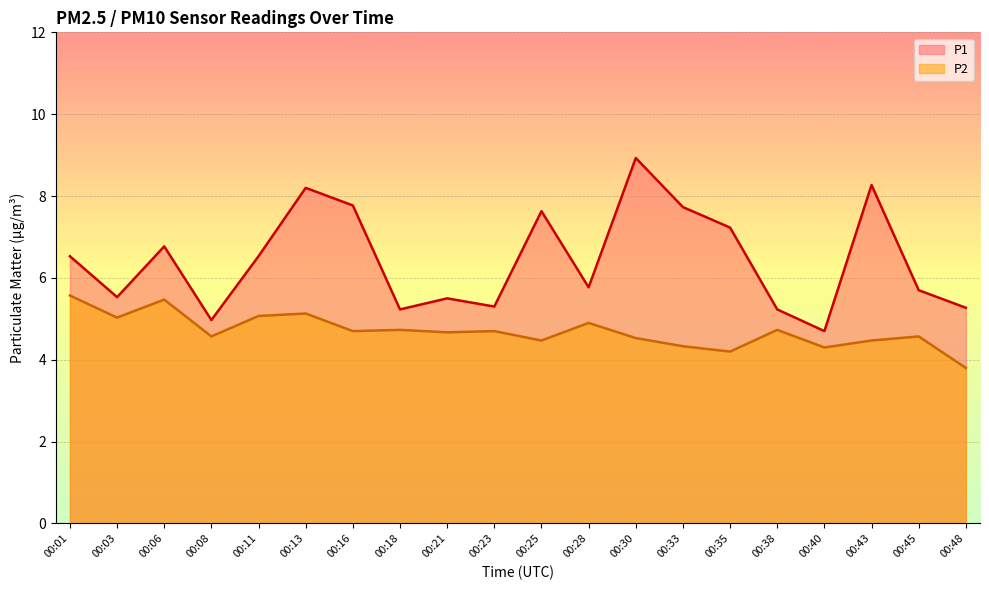

What is the smallest value displayed?

3.8